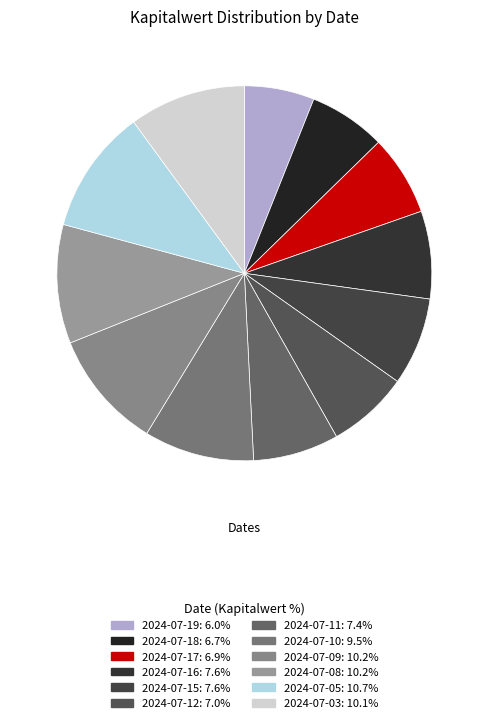

To the nearest percent, what portion does 2024-07-05 represent?

11%